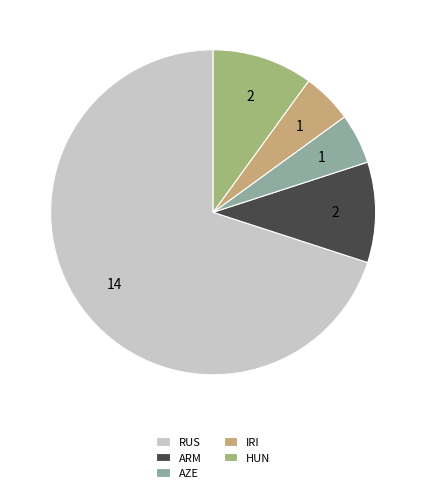

Combined, do RUS and ARM account for over 50%?

Yes